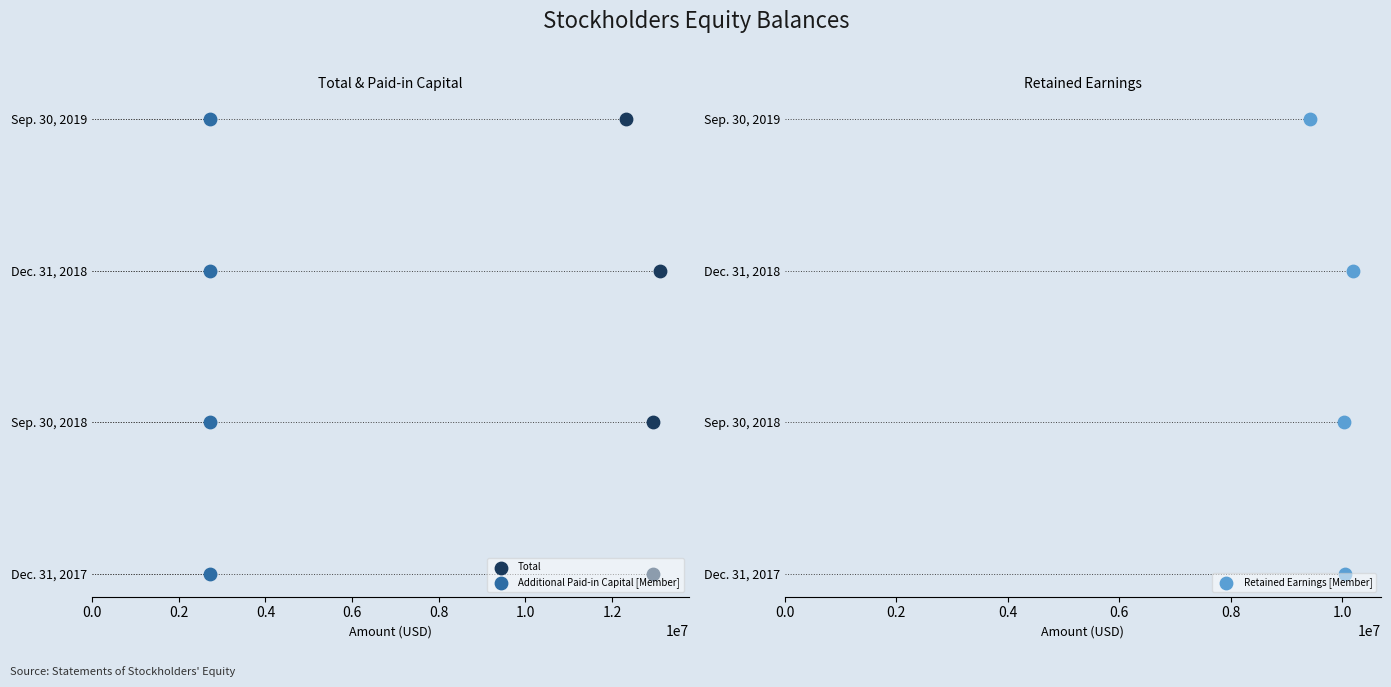

Which series reaches the maximum Y coordinate?

Total